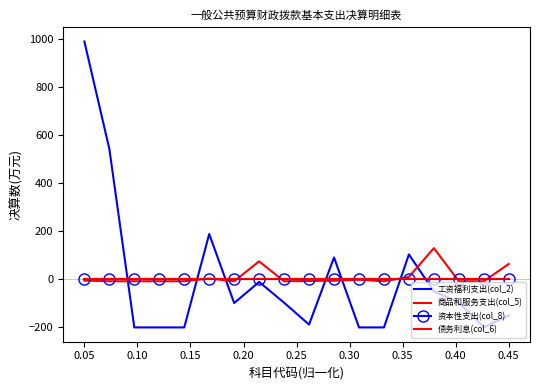

True or false: 债务利息(col_6) has more than 0 points higher than both neighbors.

False